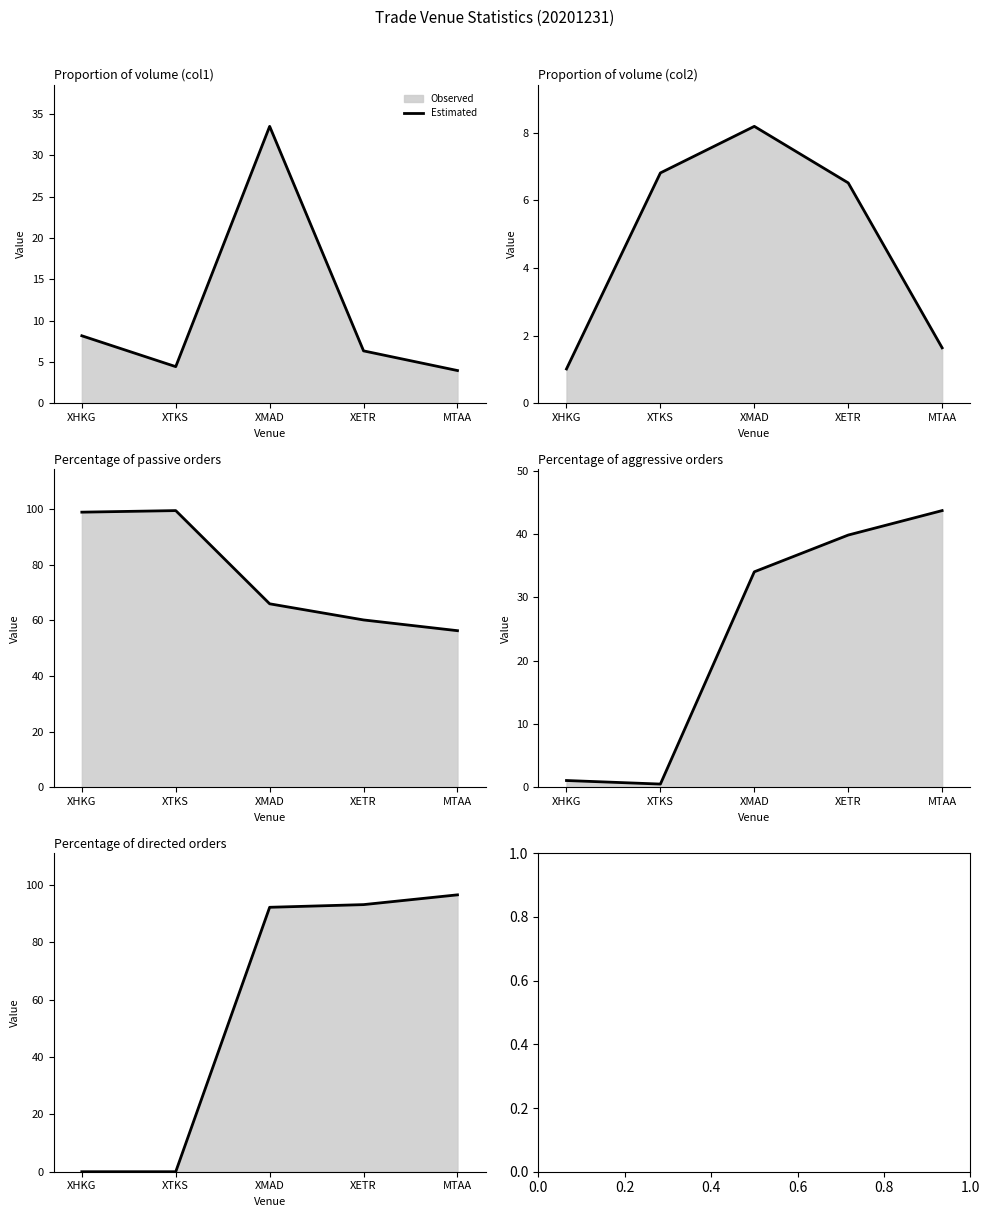

Is it true that the value at MTAA is 96.6?

True